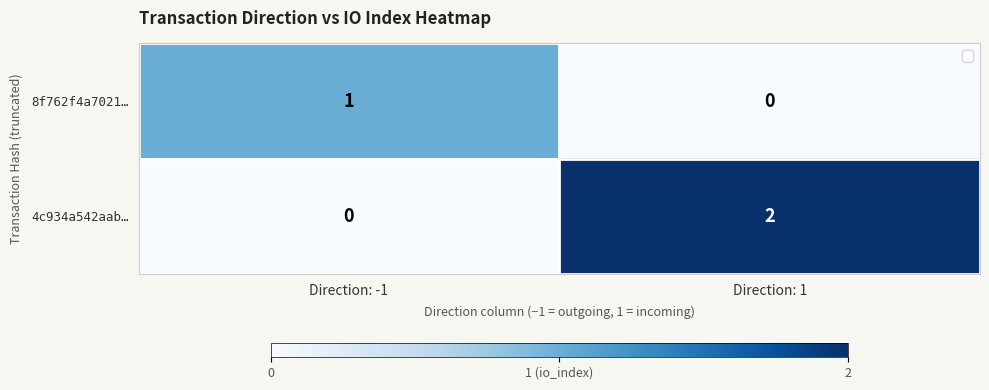

What is the spread (max minus min) of values at Direction: 1?

2